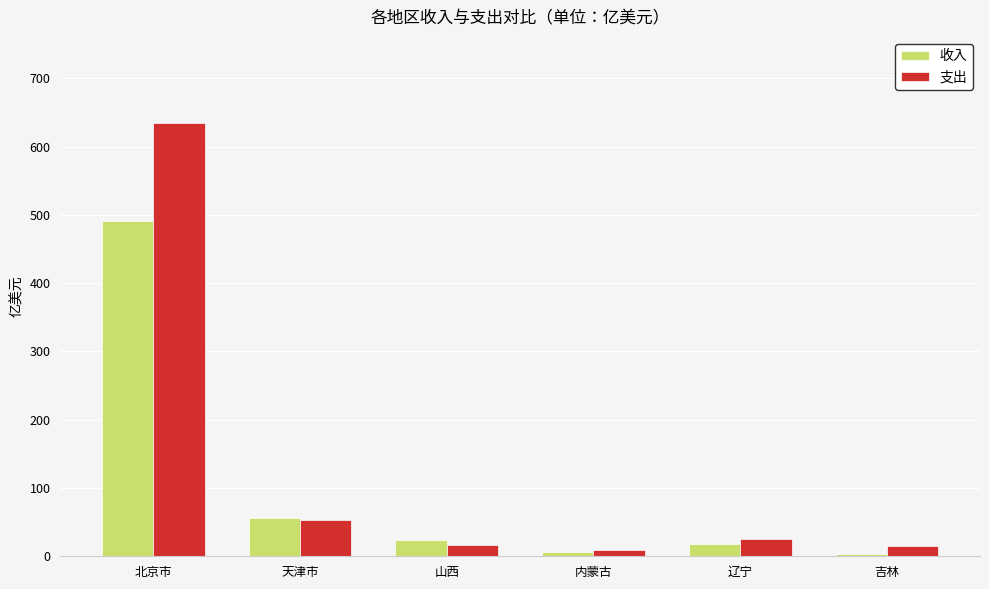

The 支出 series shows 367.7 at 北京市. True or false?

False